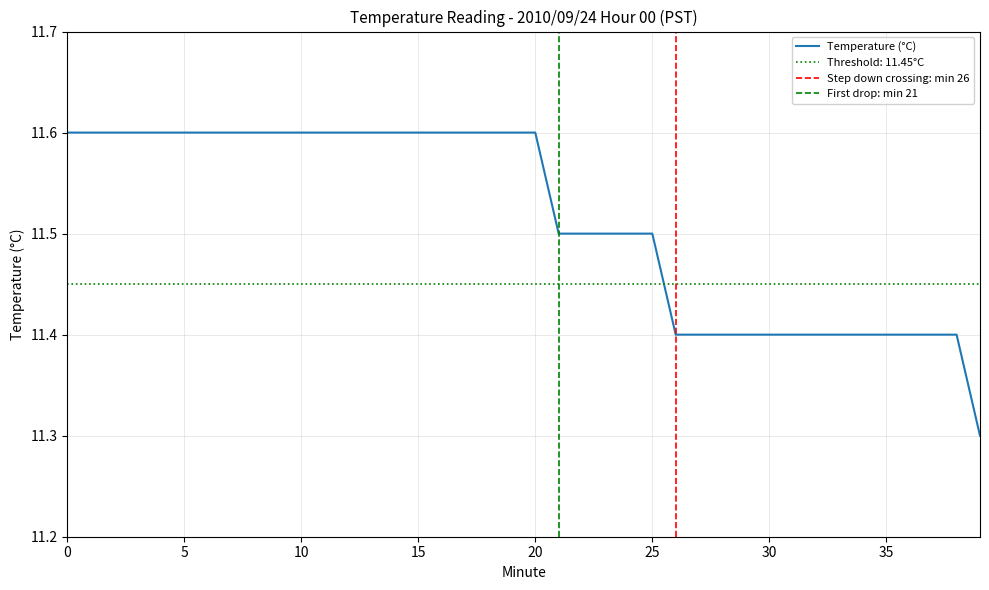

The chart shows a value of 20.3 at 13. True or false?

False